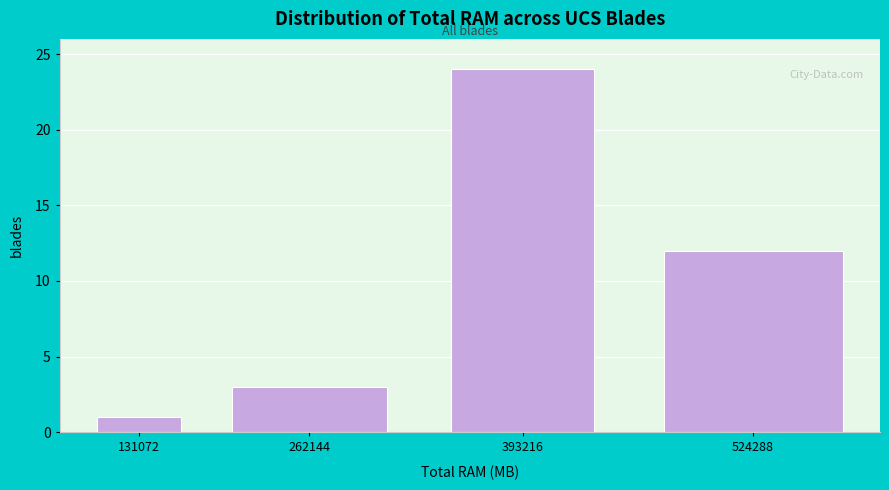

Reading left to right, transcribe all the data shown in this chart.

1	3	24	12